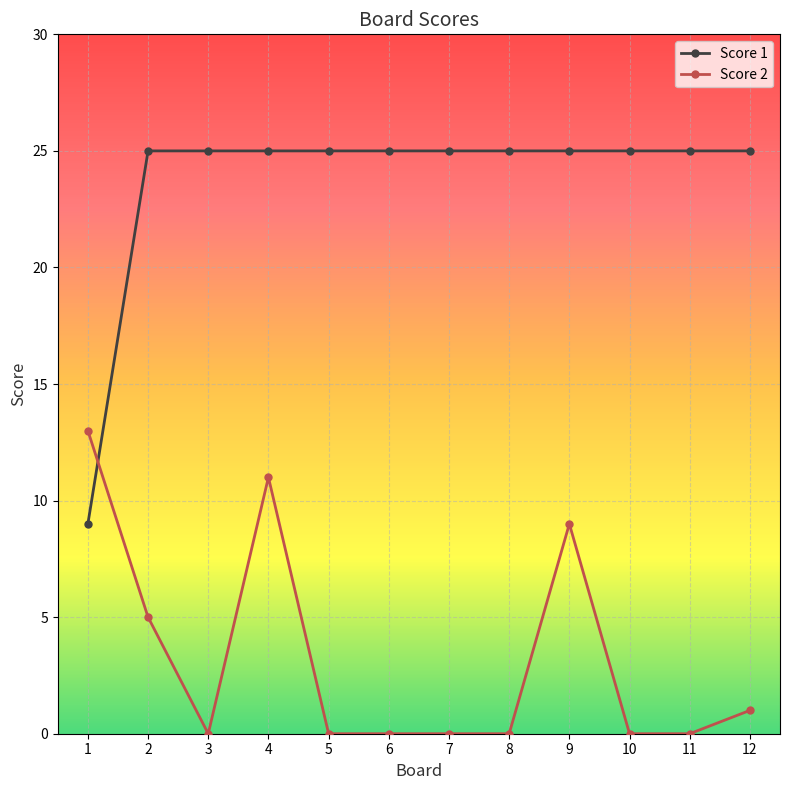

What is the maximum value shown in the chart?

25